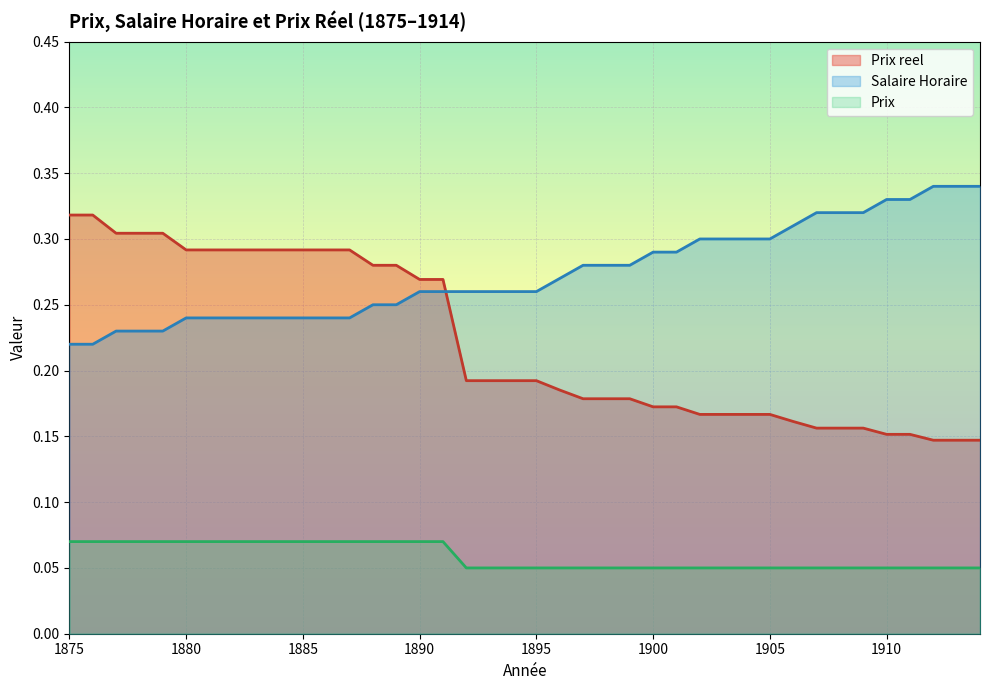

What is the average value of the Prix reel series?

0.2